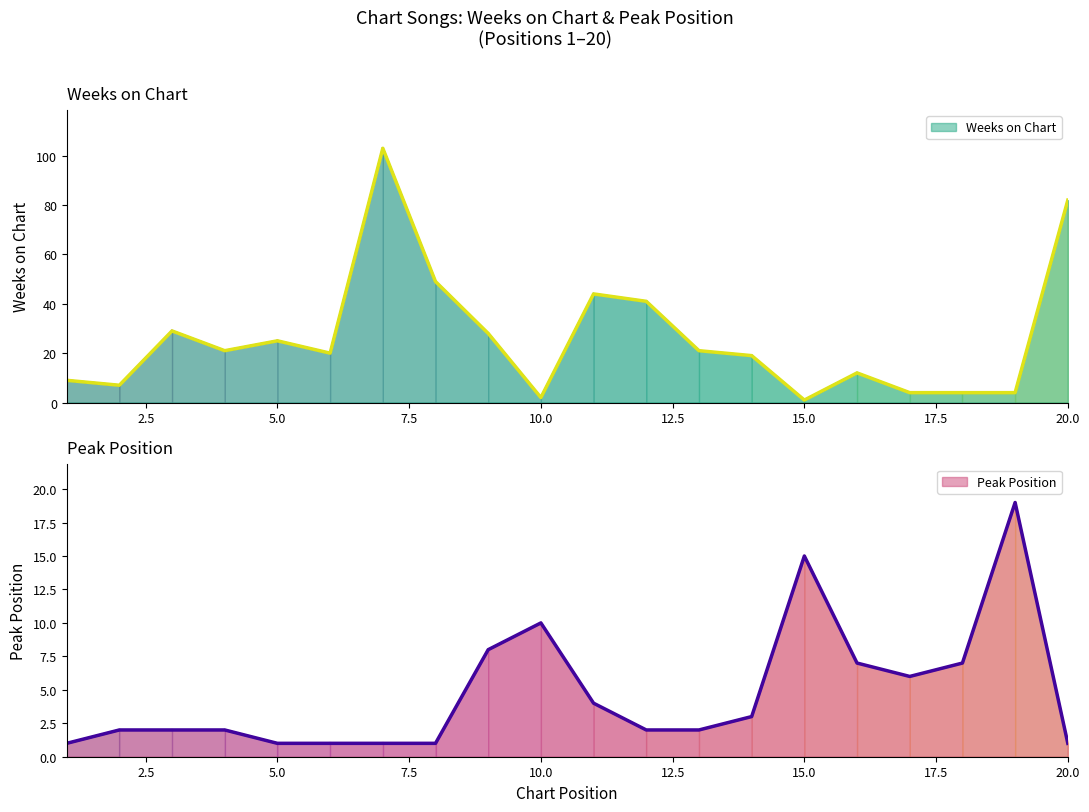

Does the chart display data point markers on the line(s)?

No